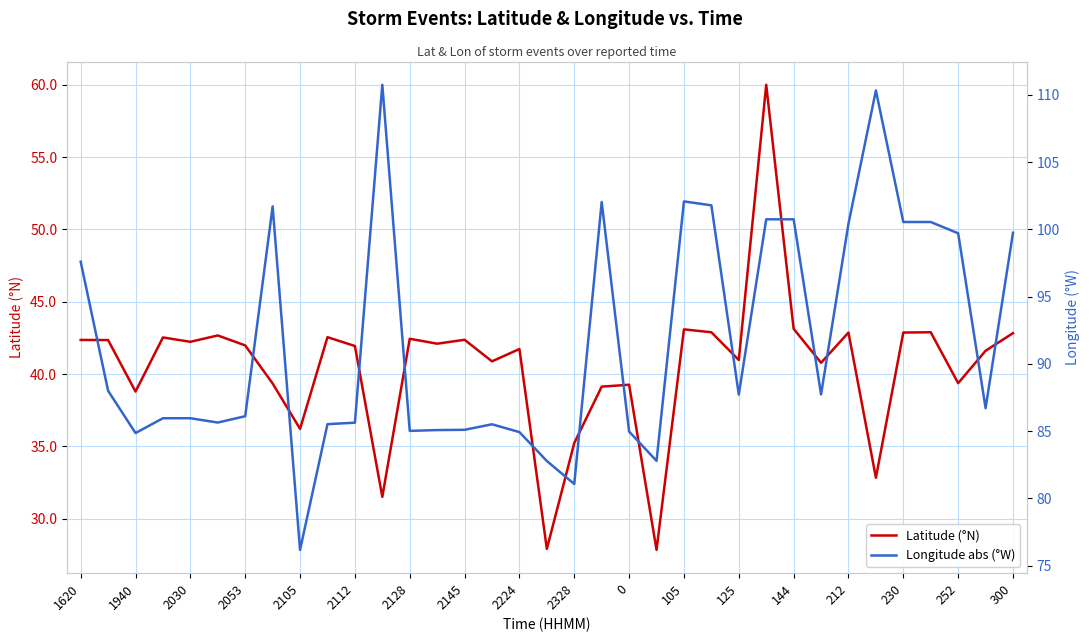

True or false: Latitude (°N) has a value of 66.8 at 2328.

False